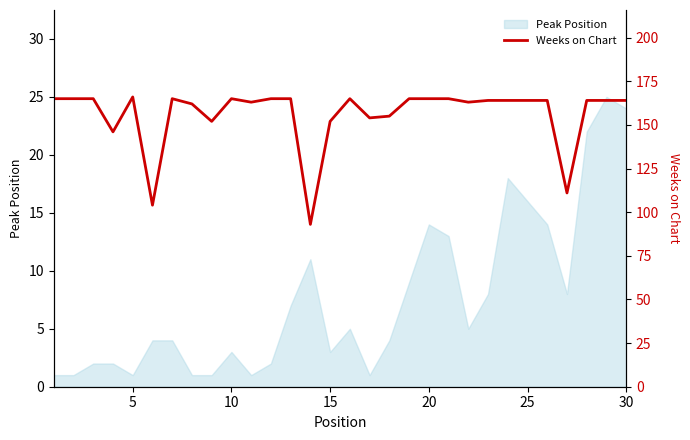

What is the highest value of the Peak Position series?

25